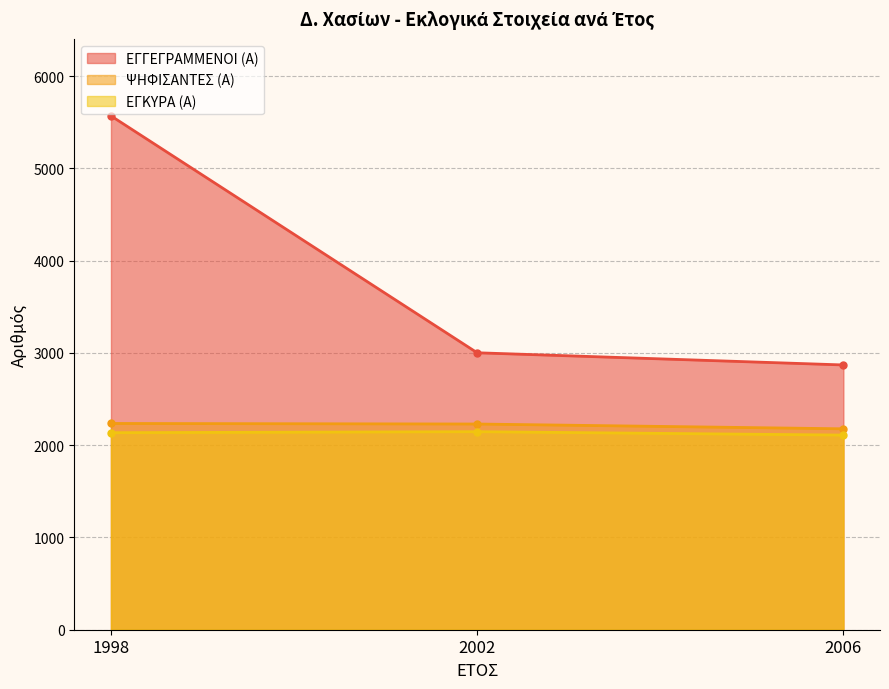

What are all the series names shown in the legend?

ΕΓΓΕΓΡΑΜΜΕΝΟΙ (Α), ΨΗΦΙΣΑΝΤΕΣ (Α), ΕΓΚΥΡΑ (Α)